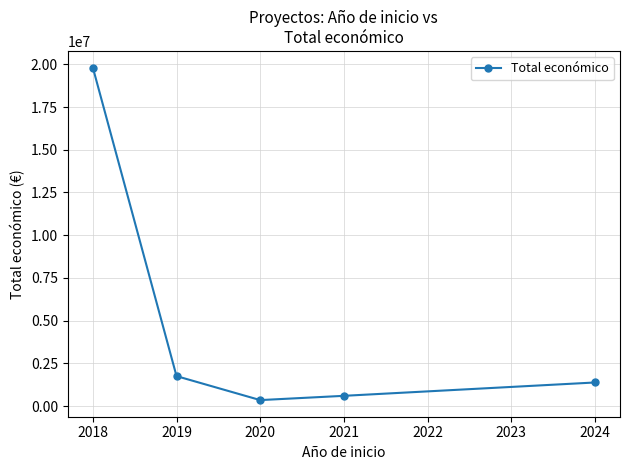

What is the difference between the maximum and minimum values?

19462222